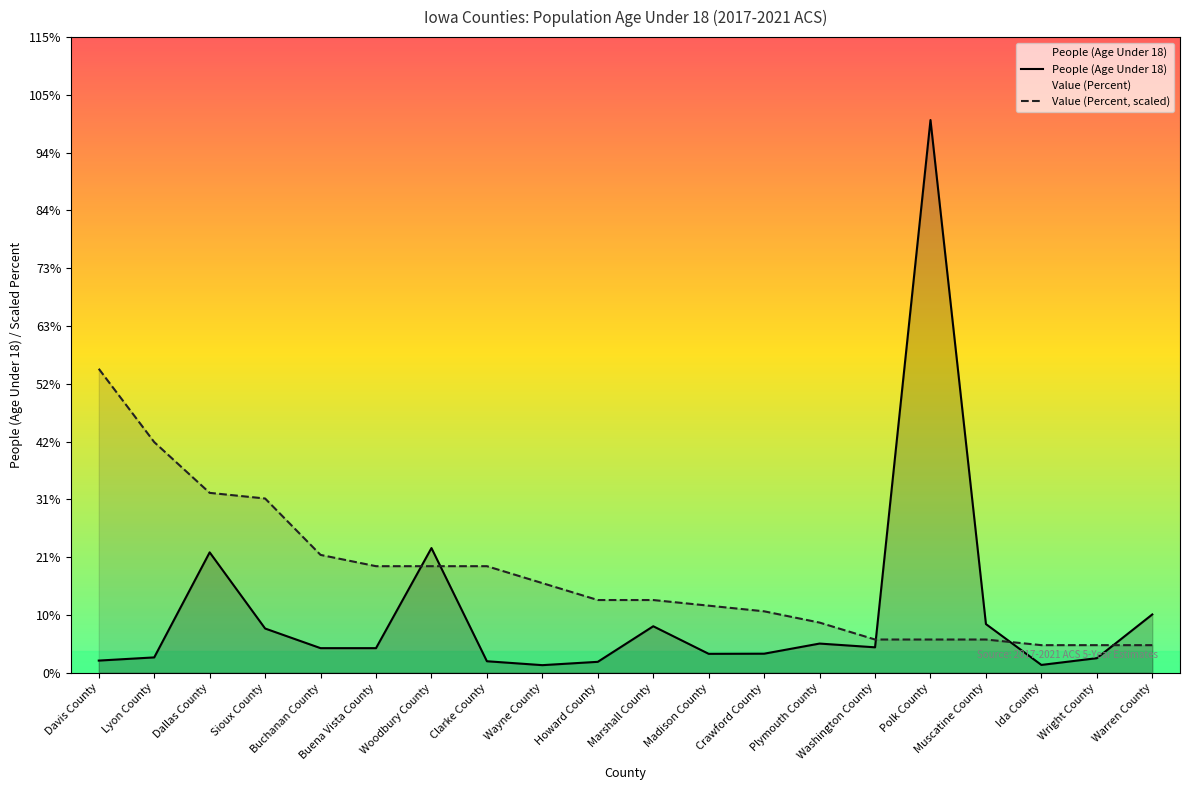

Rank the series at Buena Vista County from highest to lowest value.

Value (Percent, scaled), People (Age Under 18)